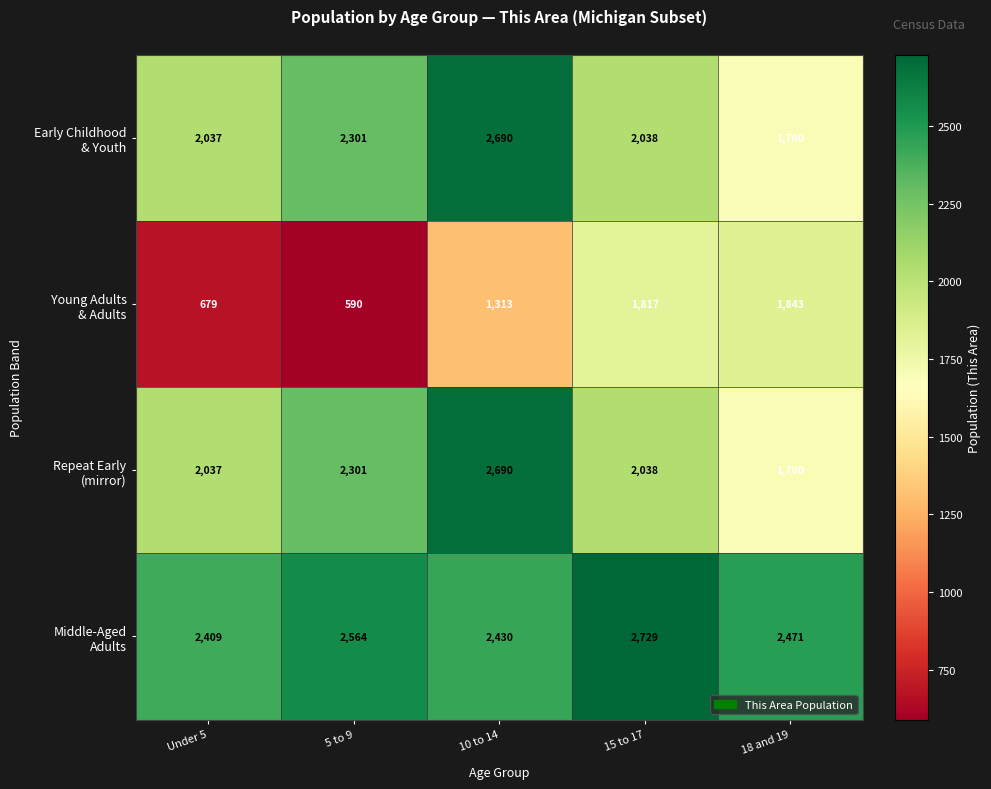

Which label corresponds to the largest value in the chart?

15 to 17